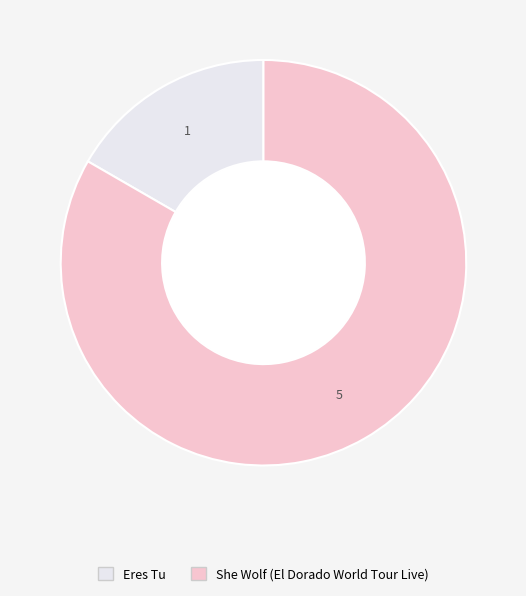

What is the largest slice in the pie chart?

She Wolf (El Dorado World Tour Live)